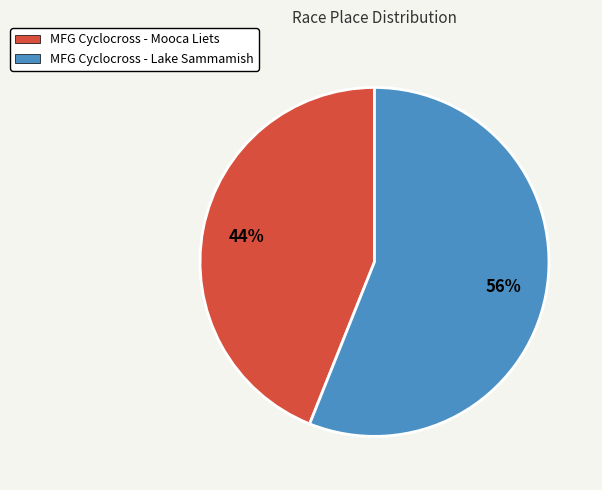

The MFG Cyclocross - Lake Sammamish slice represents 56% of the pie. True or false?

True